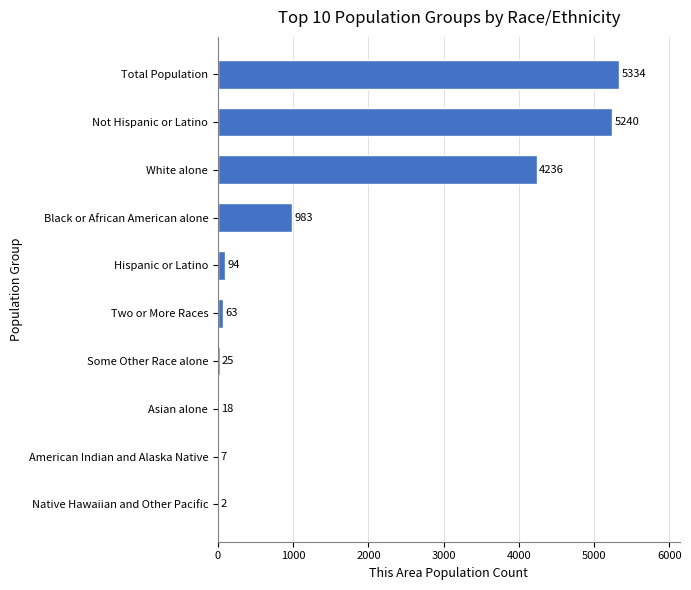

Read the value at Black or African American alone, to the nearest 10.

980